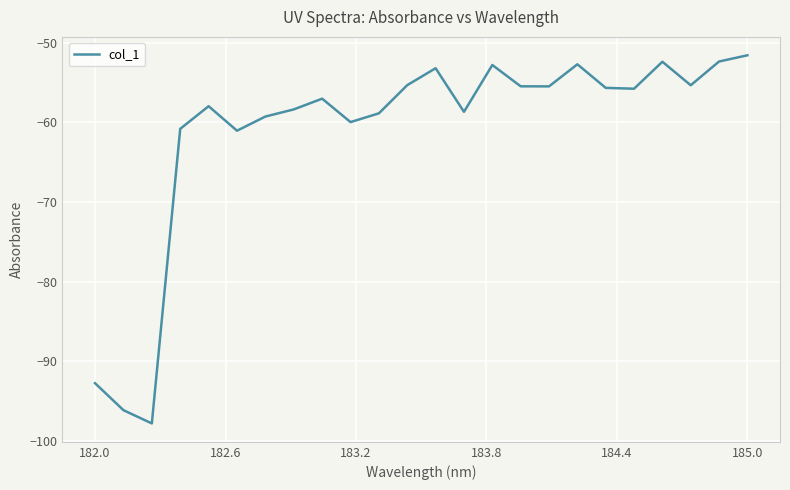

What is the difference between the maximum and minimum values?

46.3